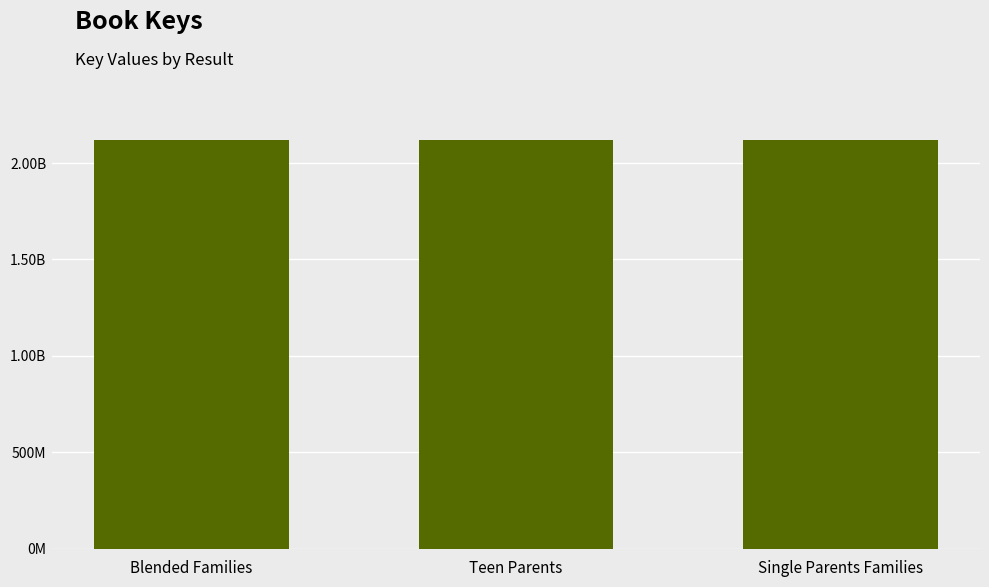

Rank the categories by value from lowest to highest.

Blended Families, Single Parents Families, Teen Parents